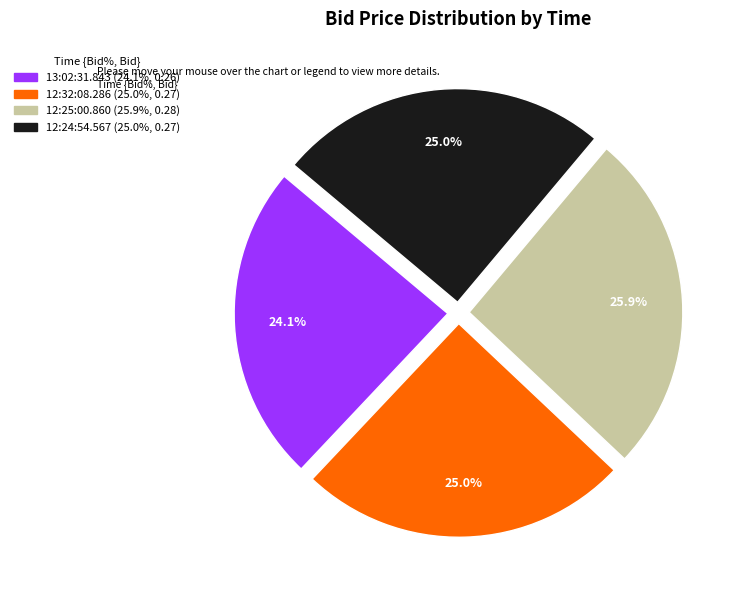

What is the largest slice in the pie chart?

12:25:00.860